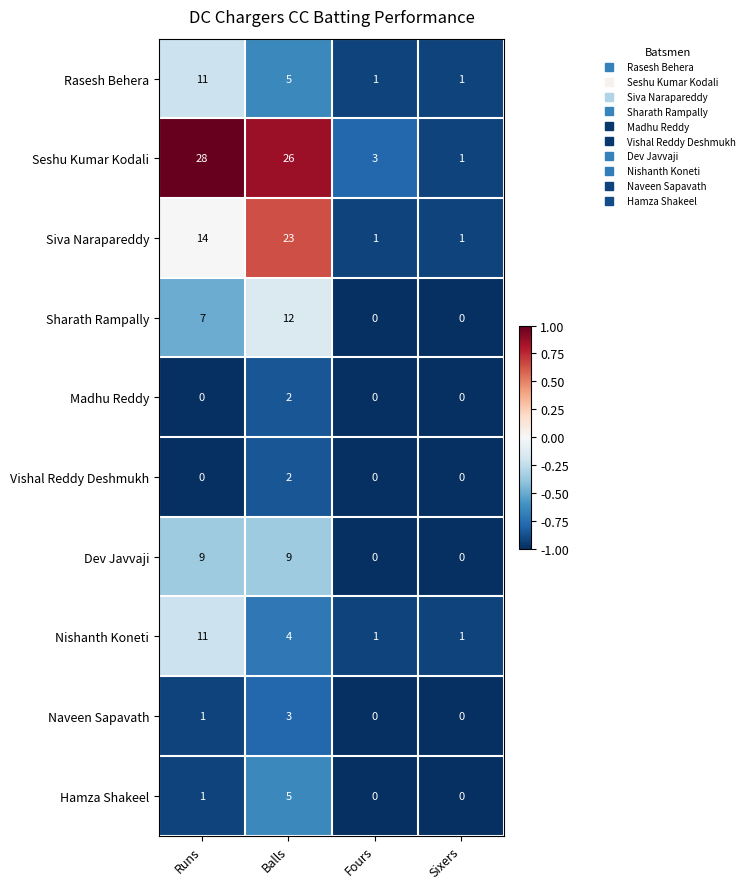

Between Runs and Sixers, which series saw the biggest shift?

Seshu Kumar Kodali